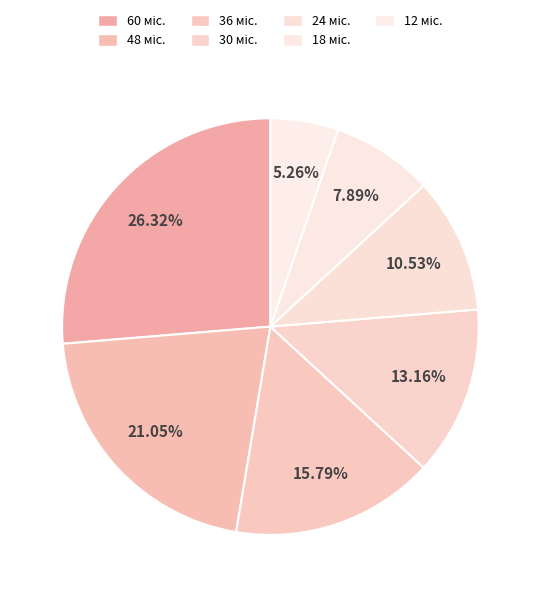

To the nearest percent, what is the difference between the 36 міс. and 60 міс. slice percentages?

11%